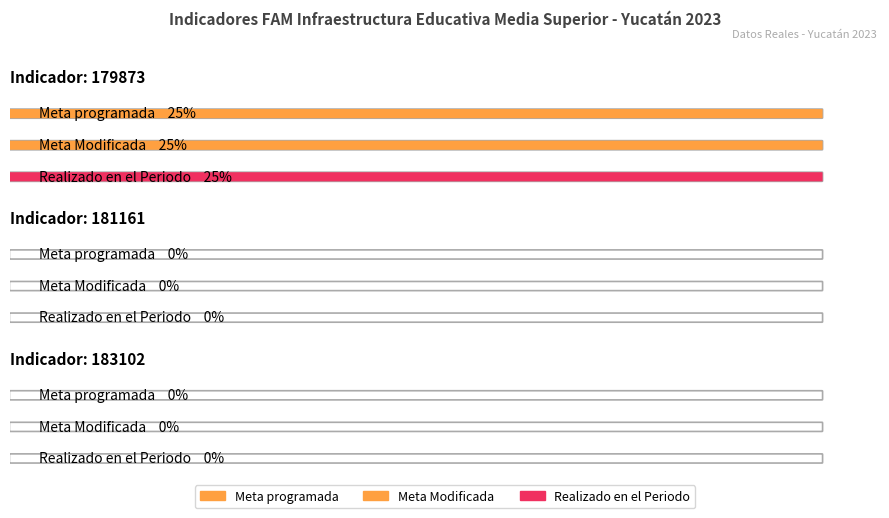

The value of Realizado en el Periodo at 181161 is 0. True or false?

True